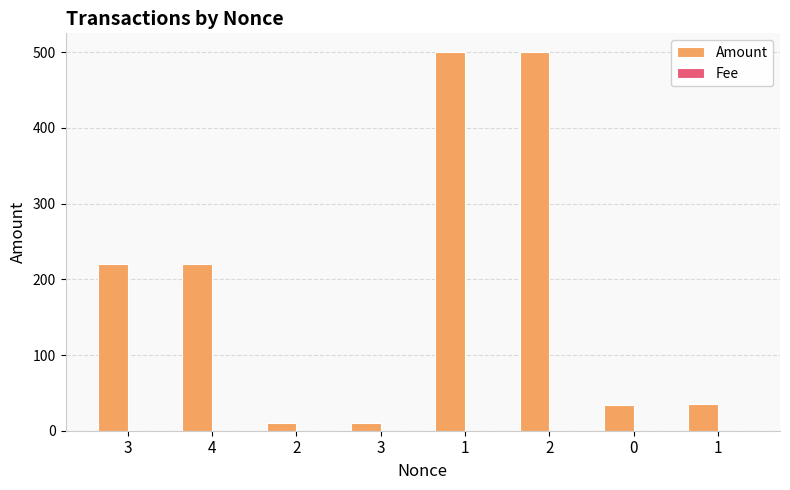

Which series has the largest total across all categories?

Amount